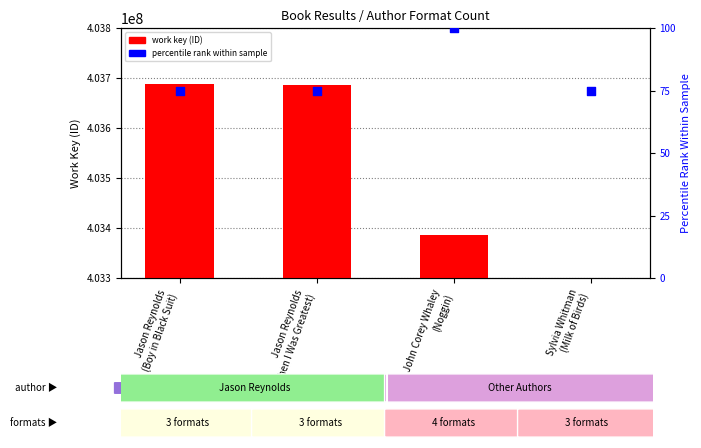

What are all the series names shown in the legend?

work key (ID), percentile rank within sample